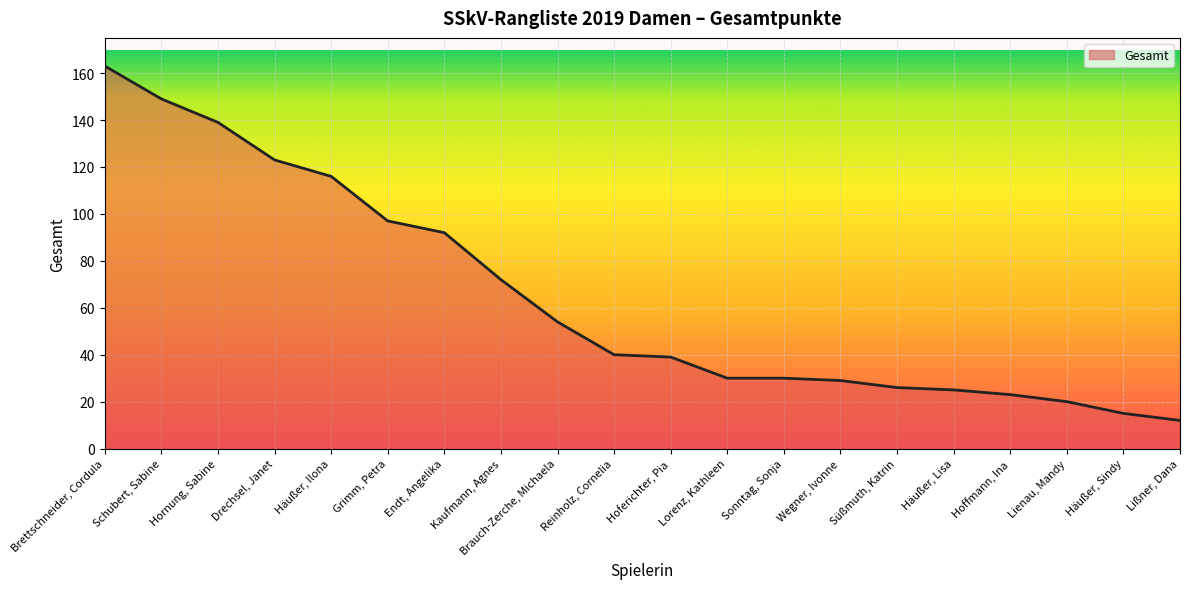

What is the average value?

65